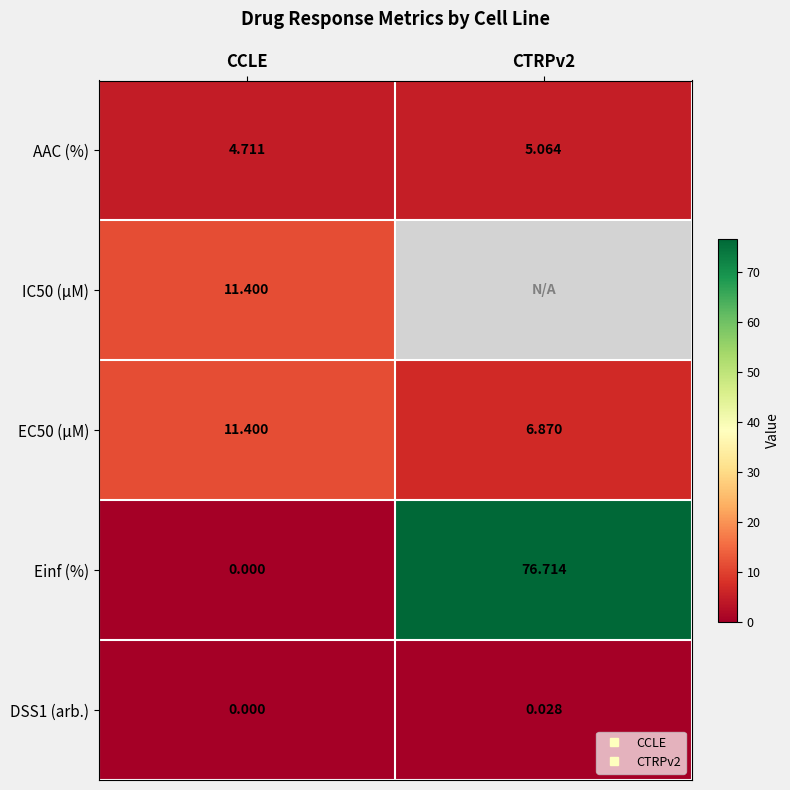

Between CCLE and CTRPv2, which series saw the biggest shift?

Einf (%)